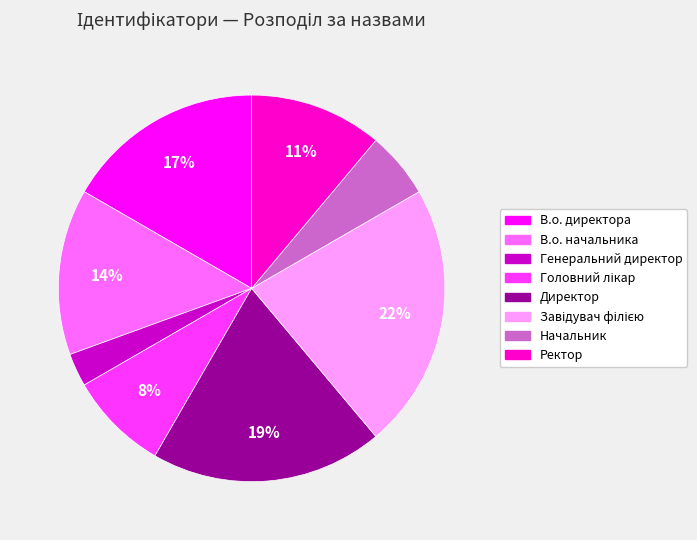

What percentage is the Ректор slice, to the nearest percent?

11%